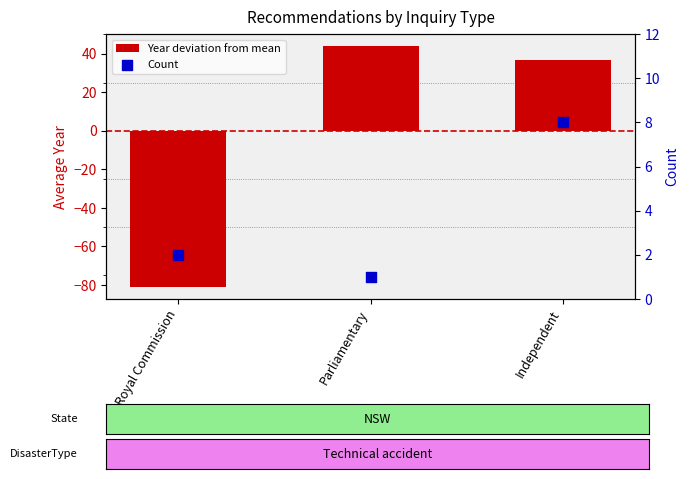

What is the total value across all series at Parliamentary?

45